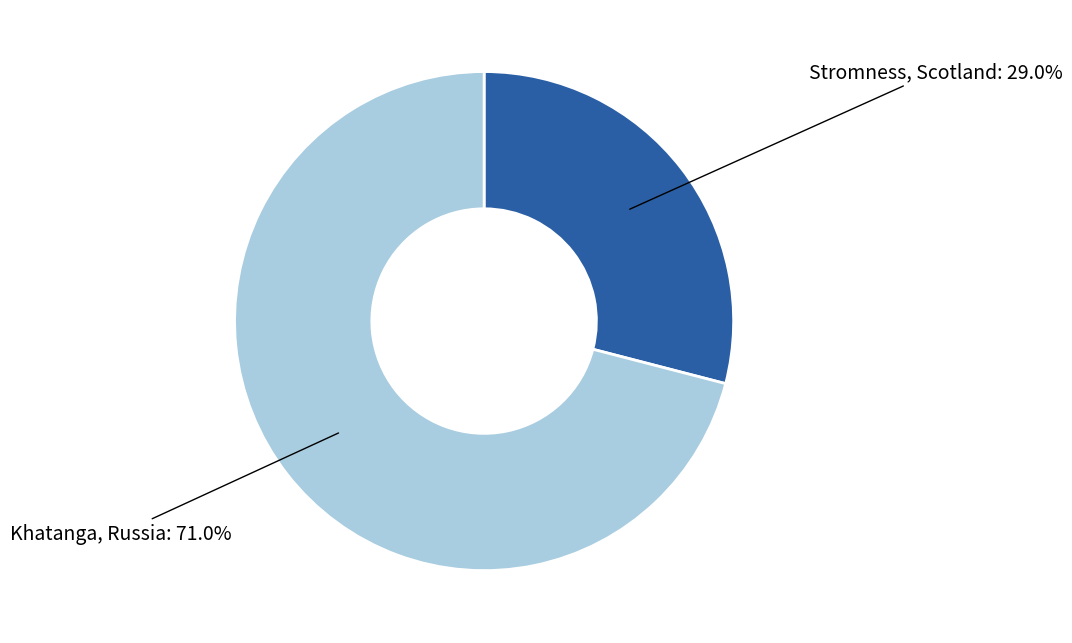

Is there any slice that represents more than half of the pie?

Yes